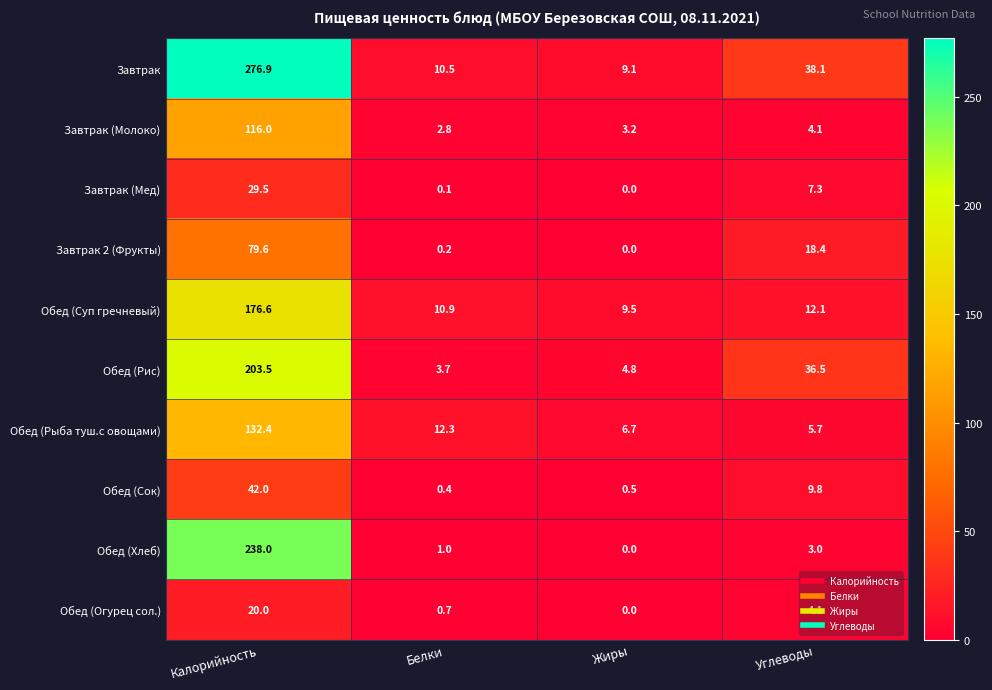

At which label does Обед (Сок) reach its peak?

Калорийность